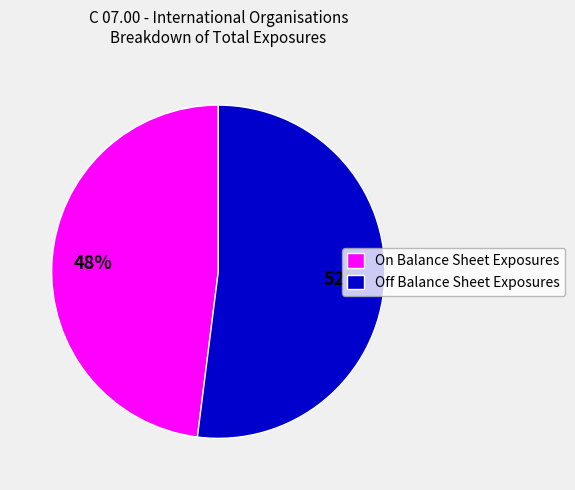

Is the sum of On Balance Sheet Exposures and Off Balance Sheet Exposures greater than half?

Yes